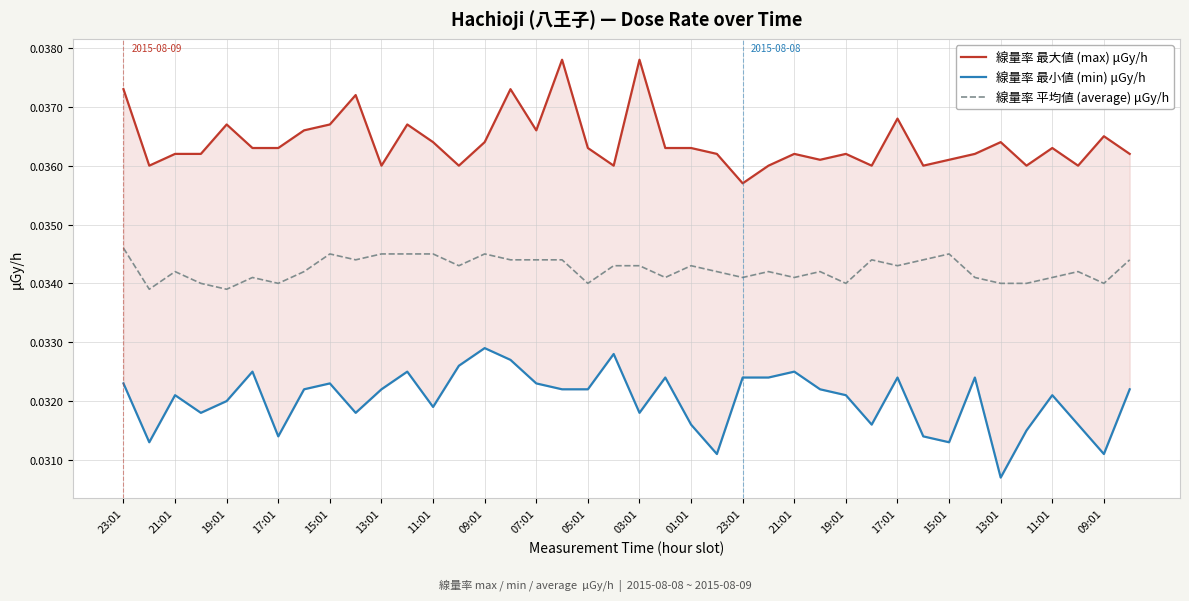

At how many categories does at least one series exceed 0?

40